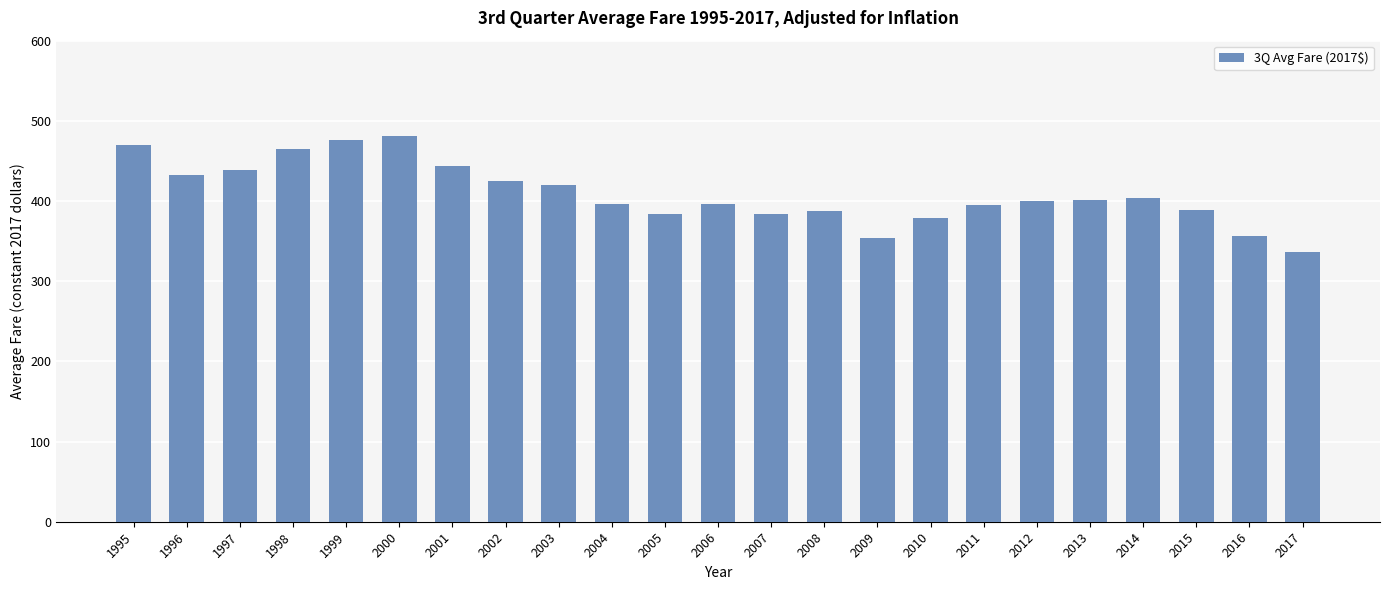

What is the smallest value displayed?

335.8